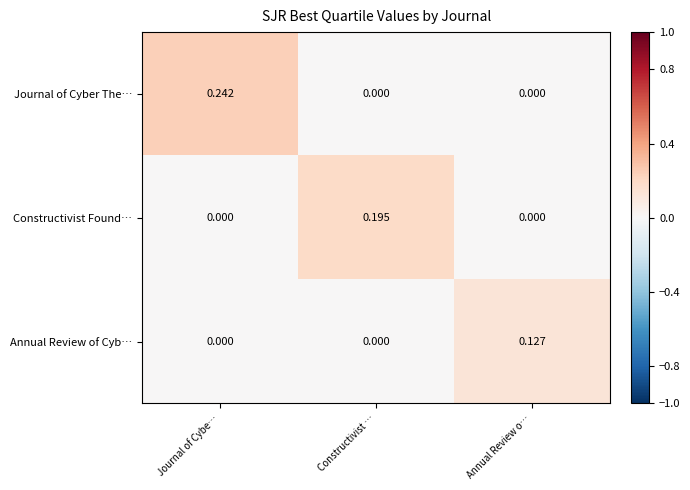

Which series has the largest range (max minus min)?

Journal of Cyber The…